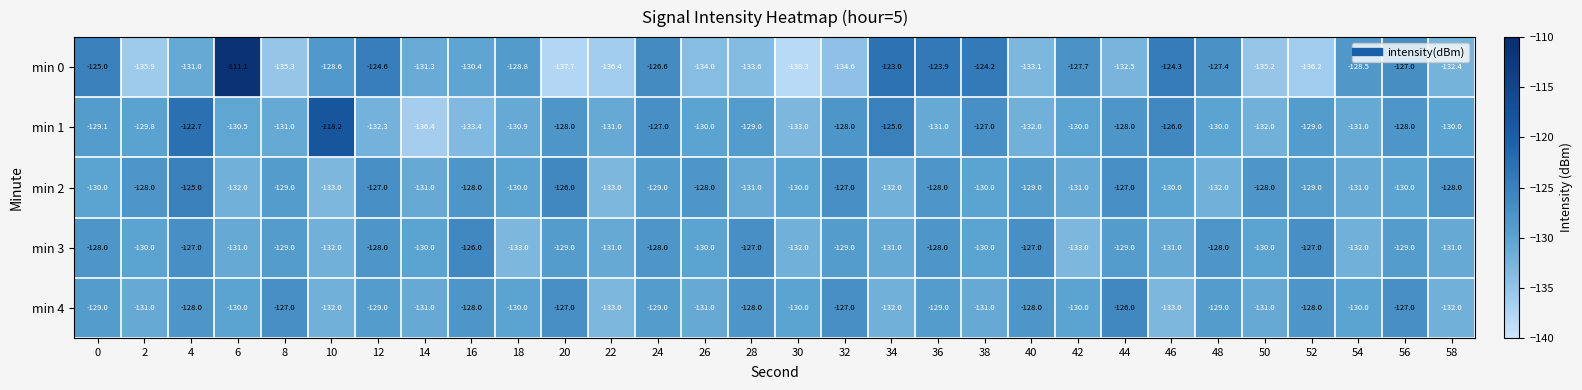

At which category is the sum across all series the highest?

4